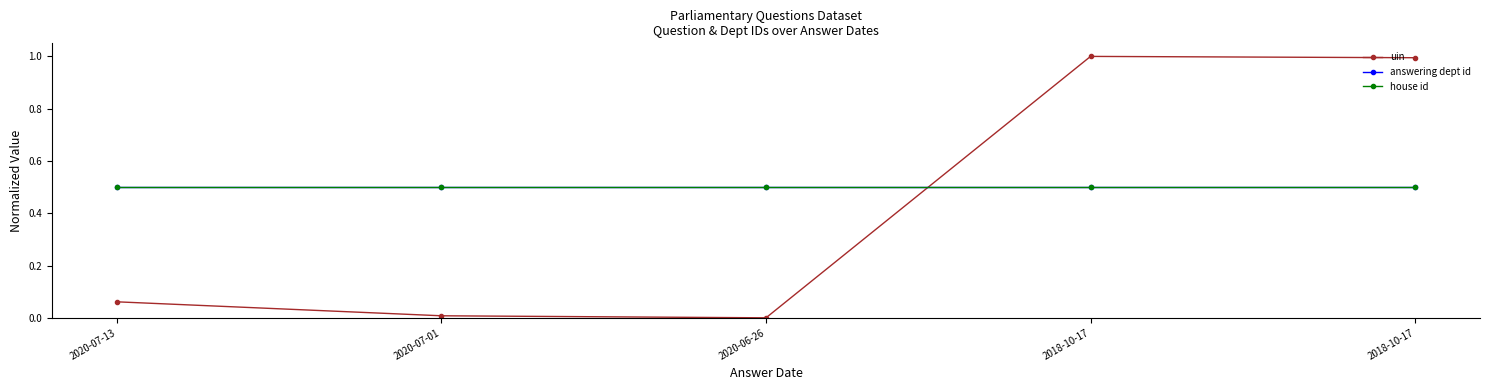

The uin series shows 0.0 at 2020-07-01. True or false?

False